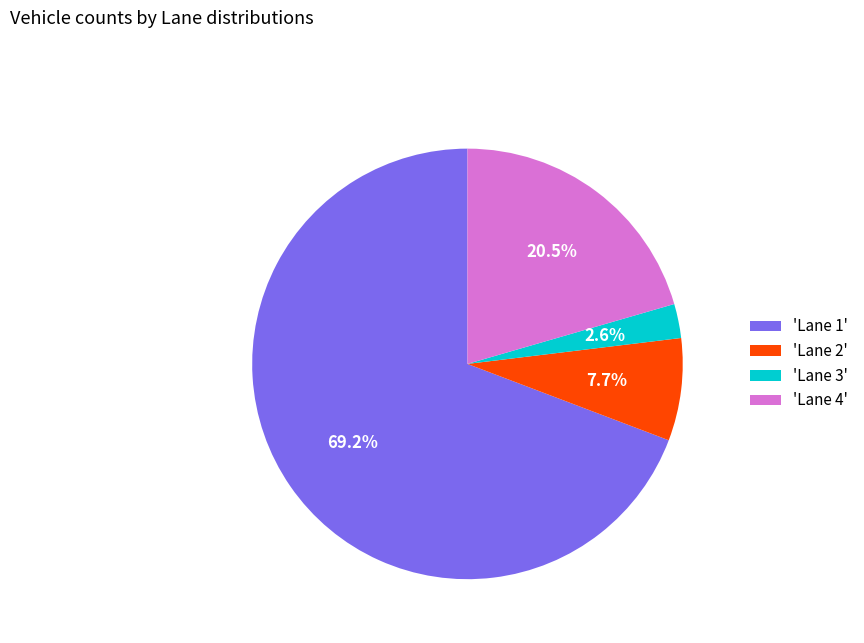

Which slice is the smallest?

'Lane 3'